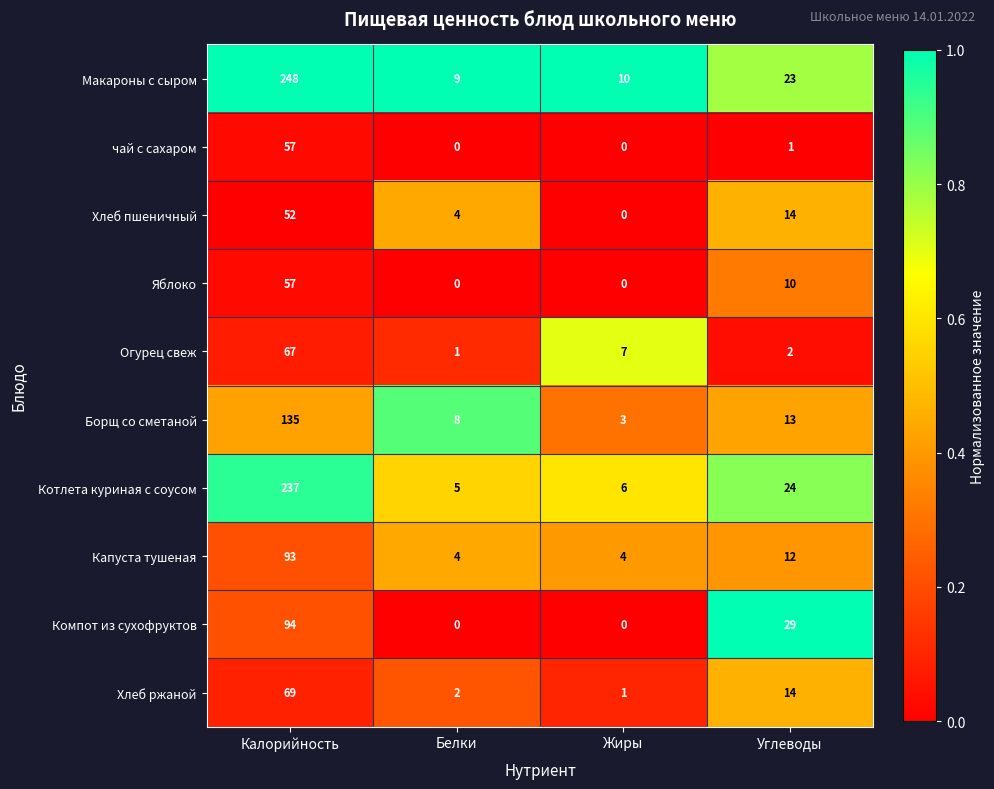

At which label does Капуста тушеная reach its peak?

Калорийность